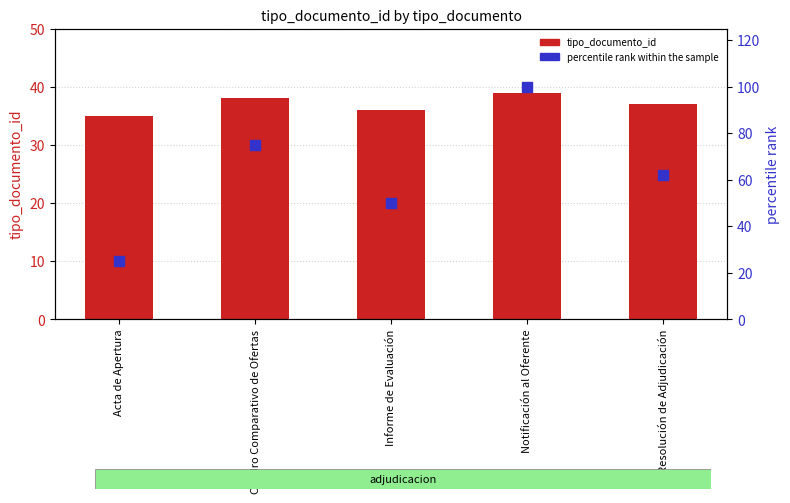

Which series contains the lowest Y value?

percentile rank within the sample